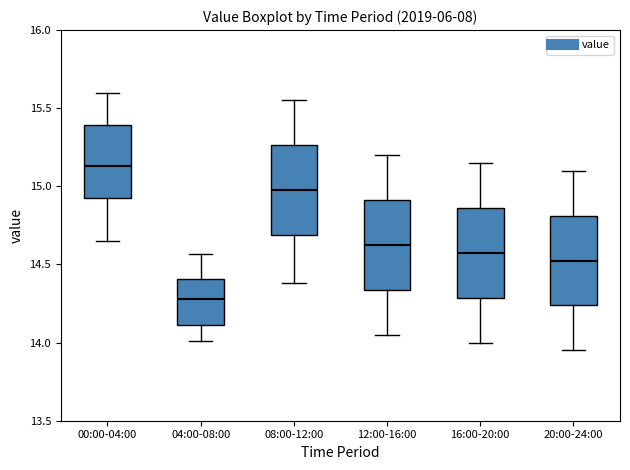

Where does the lower whisker of the box for 00:00-04:00 end on the y-axis? The values are not printed on the chart, so give them approximately, as read against the axis.

14.65